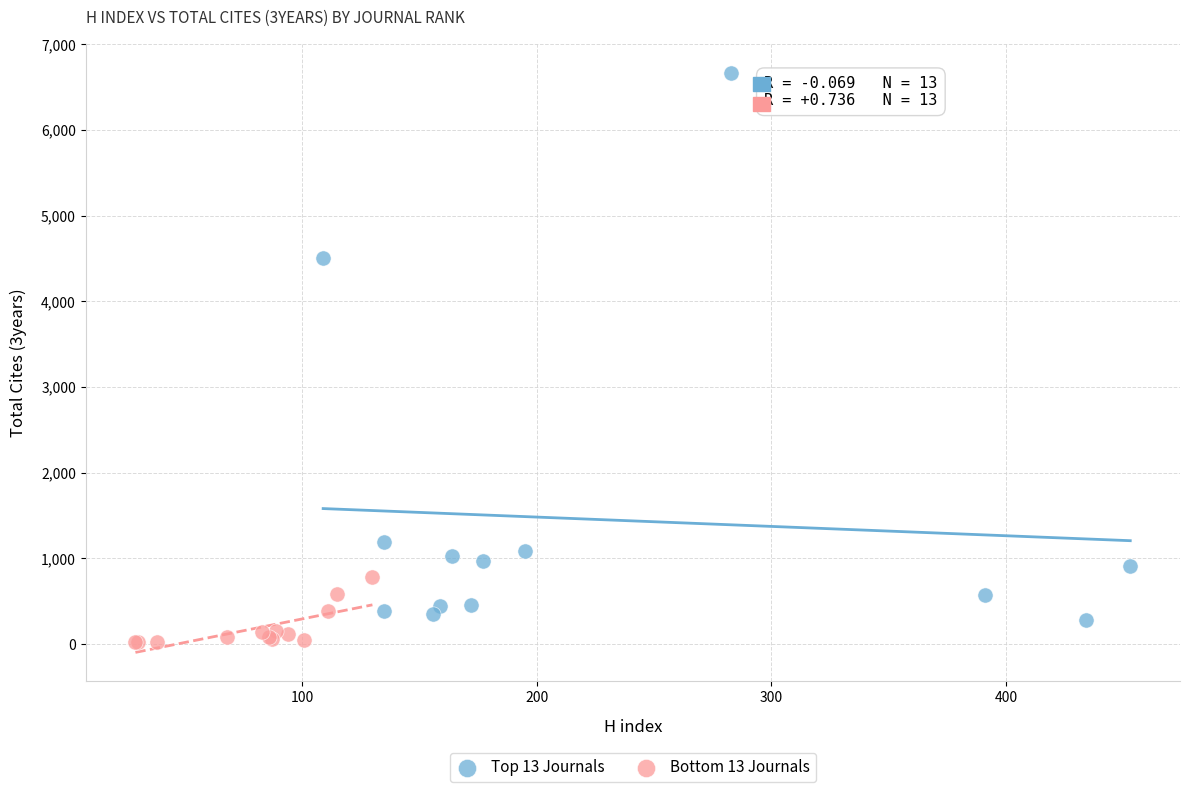

Which series reaches the maximum Y coordinate?

Top 13 Journals